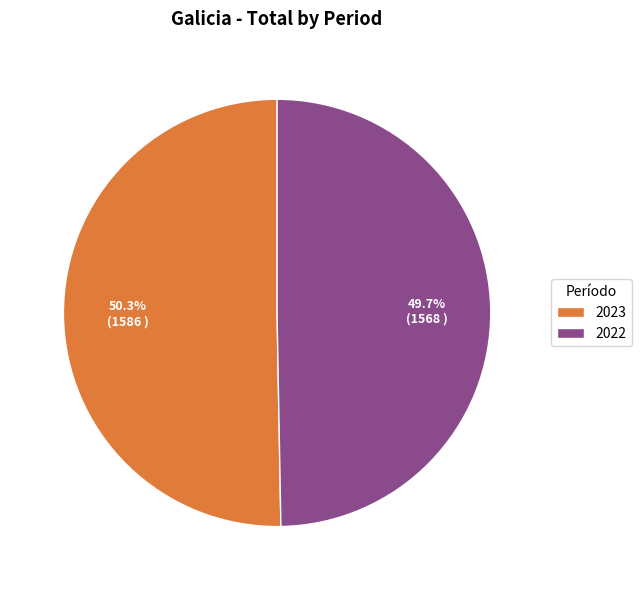

Between 2022 and 2023, which is larger?

2023